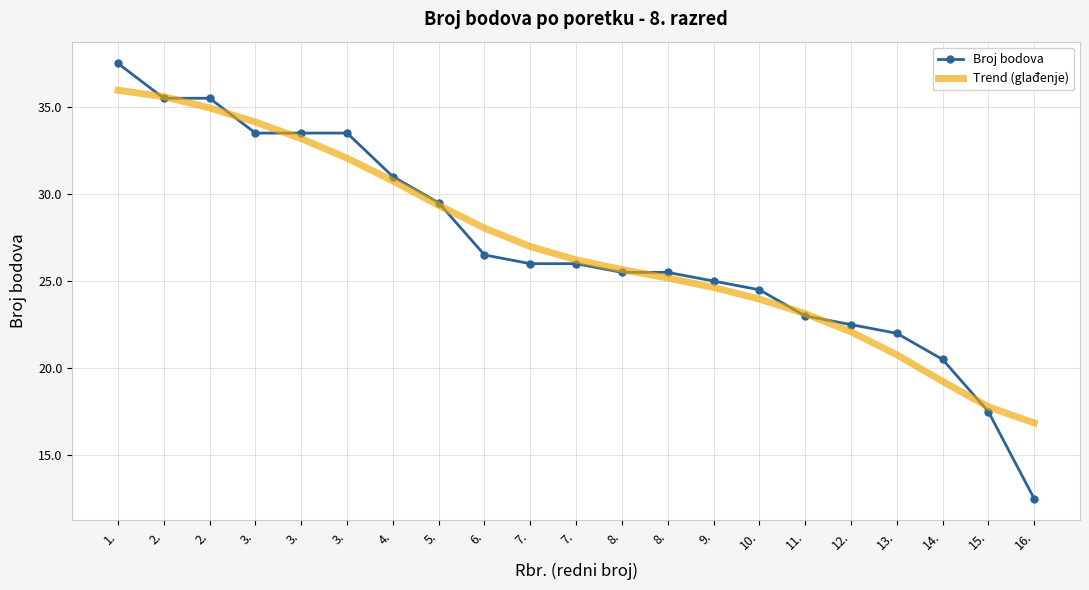

What are all the series names shown in the legend?

Broj bodova, Trend (glađenje)